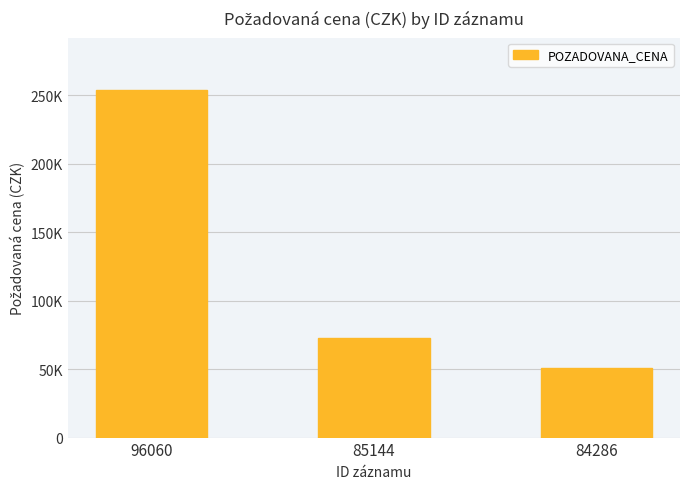

What is the difference between the maximum and second lowest values?

181650